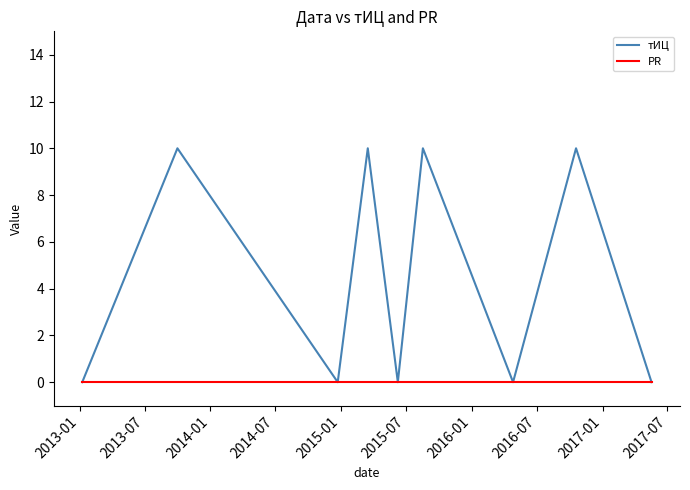

Which series has the largest total across all categories?

тИЦ